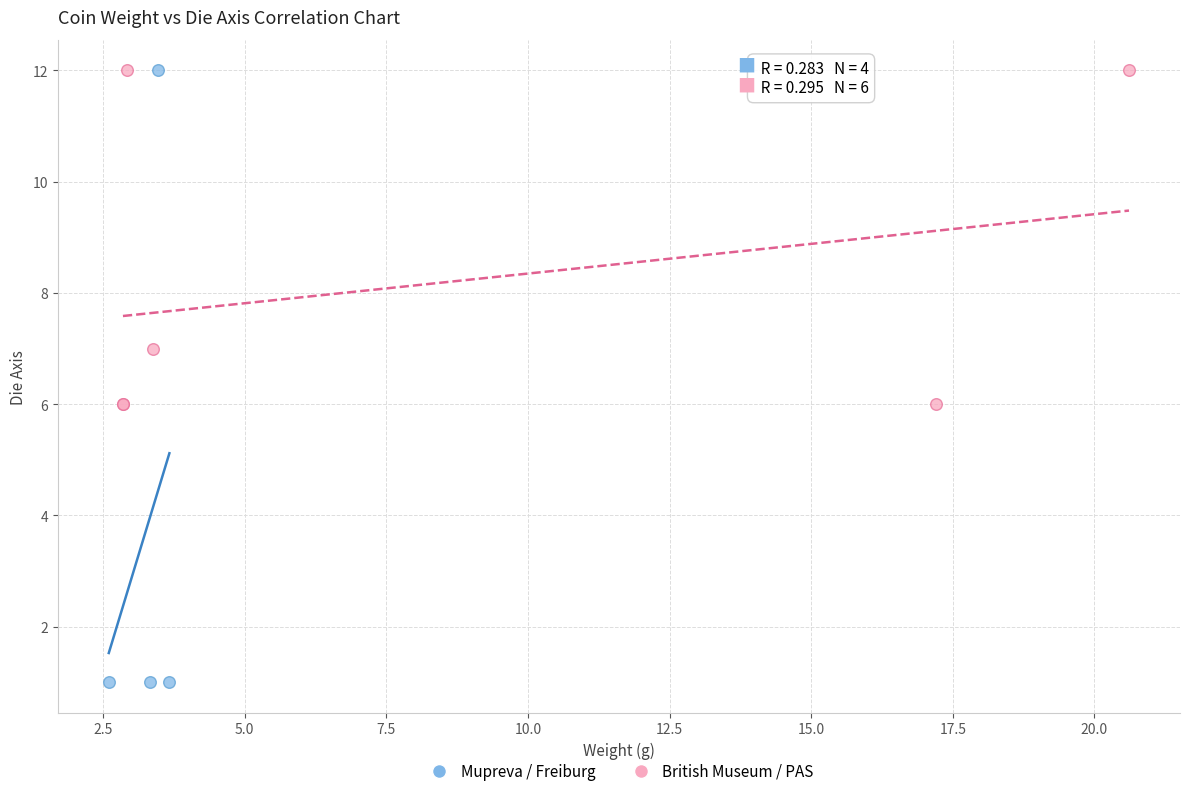

Which series contains the lowest Y value?

Mupreva / Freiburg